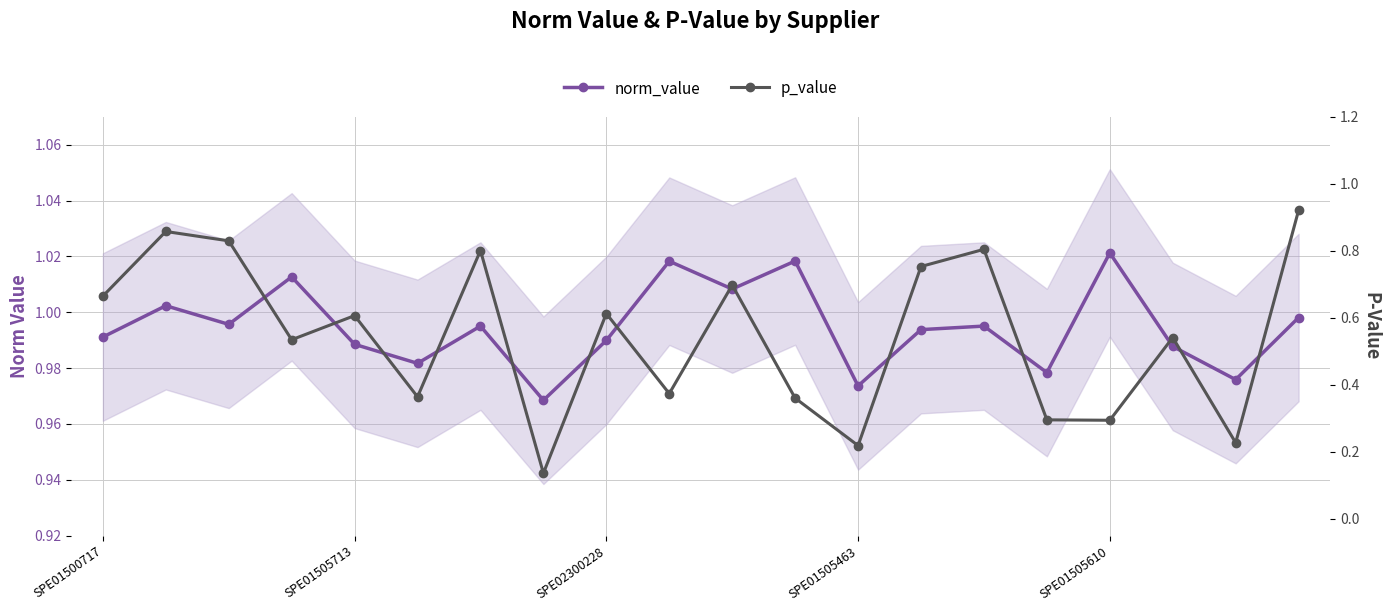

Which series has the largest range (max minus min)?

p_value